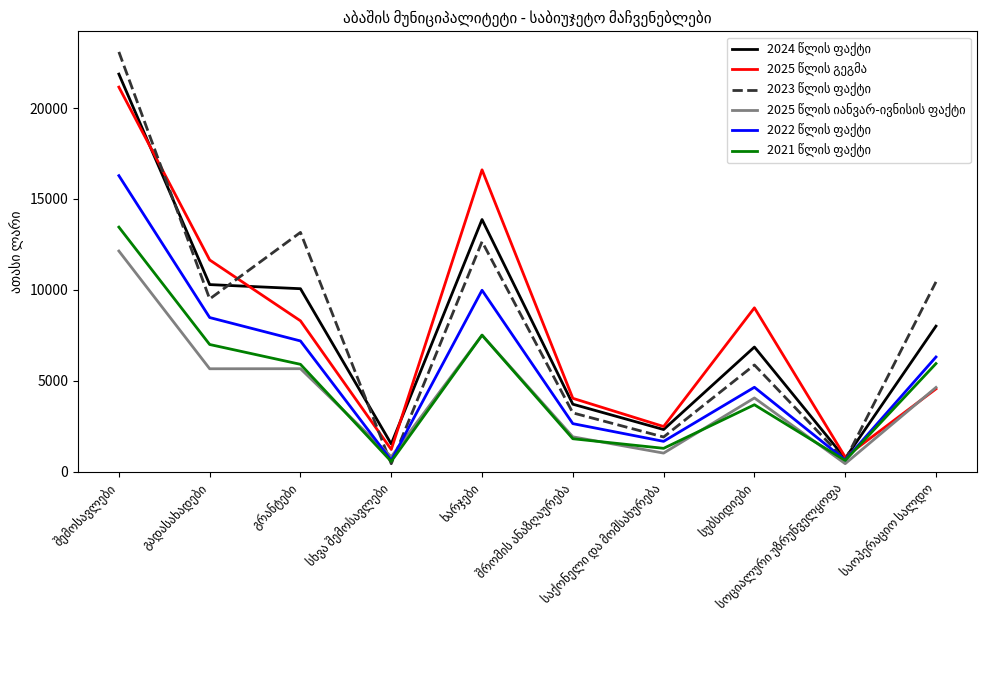

Does the chart display data point markers on the line(s)?

No